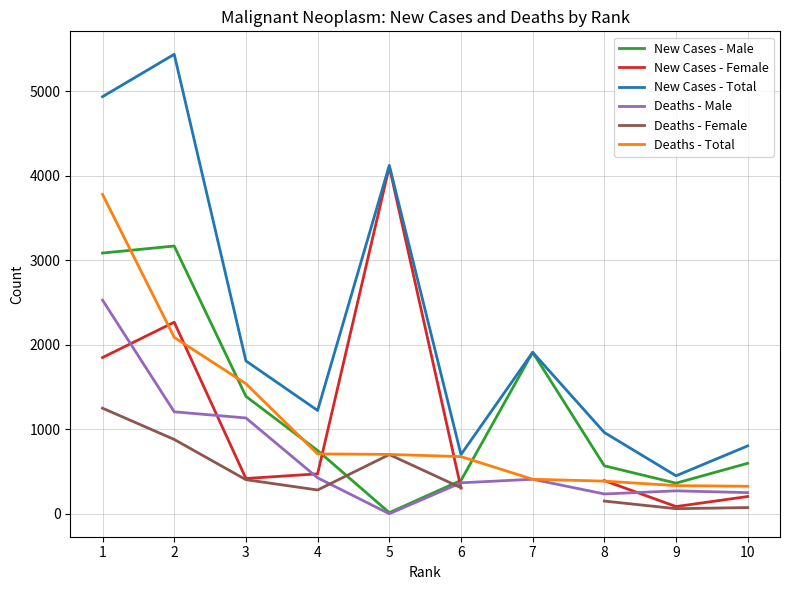

What is the difference between the highest and lowest values at 6?

396.0